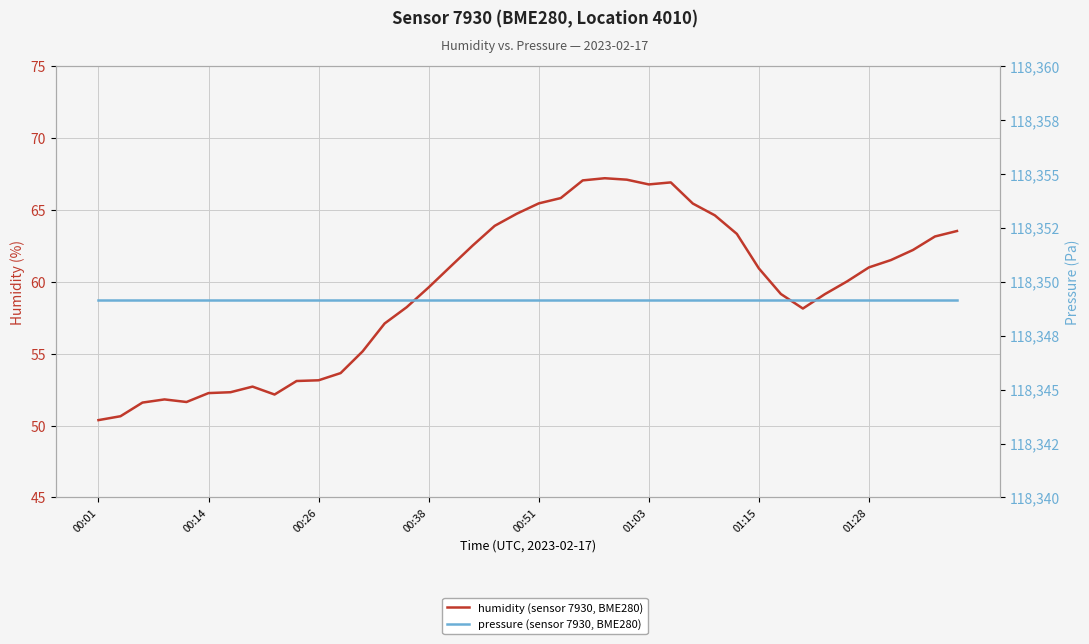

True or false: humidity (sensor 7930, BME280) has more than 1 points higher than both neighbors.

True